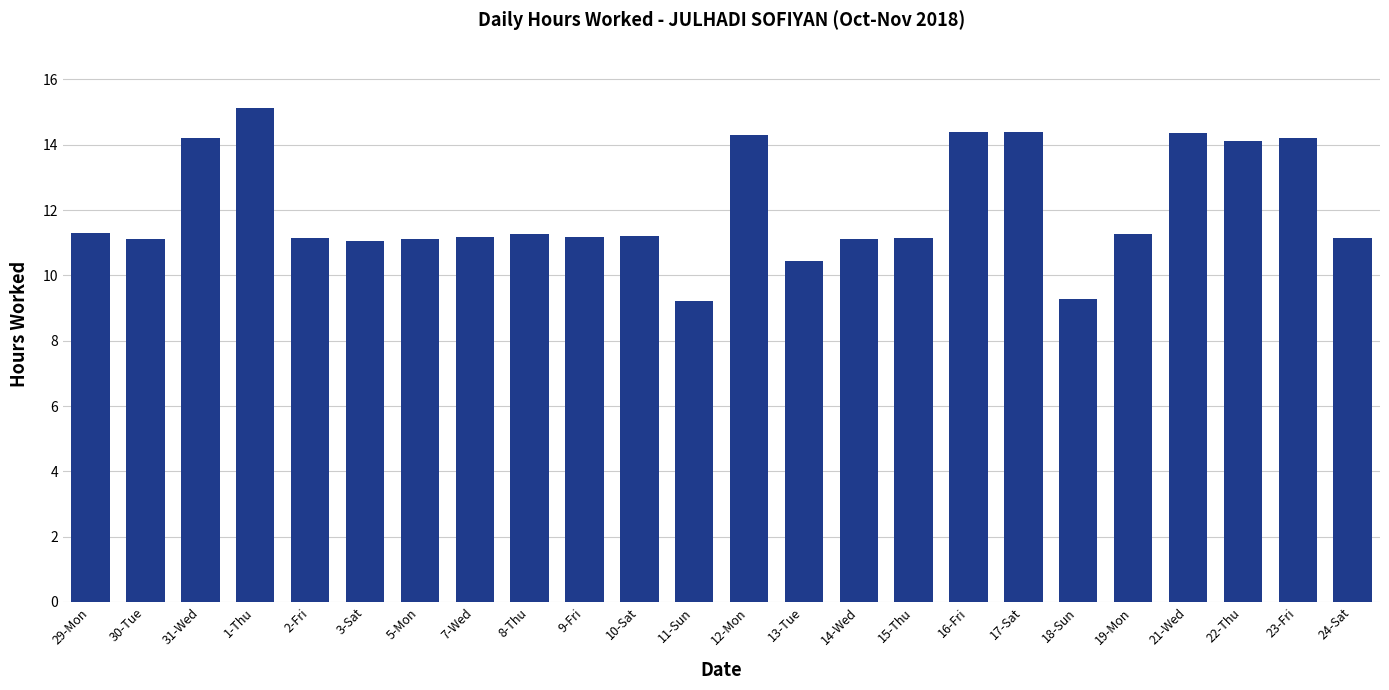

True or false: the data shows 21.1 at 31-Wed.

False